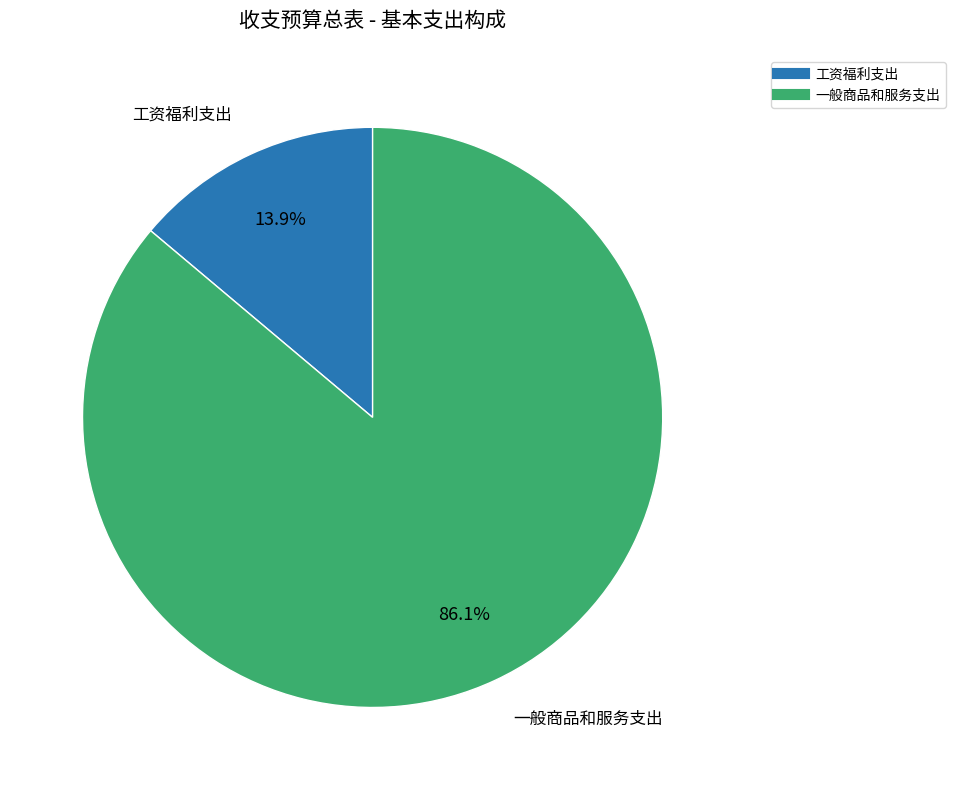

Is there a majority slice in this chart?

Yes